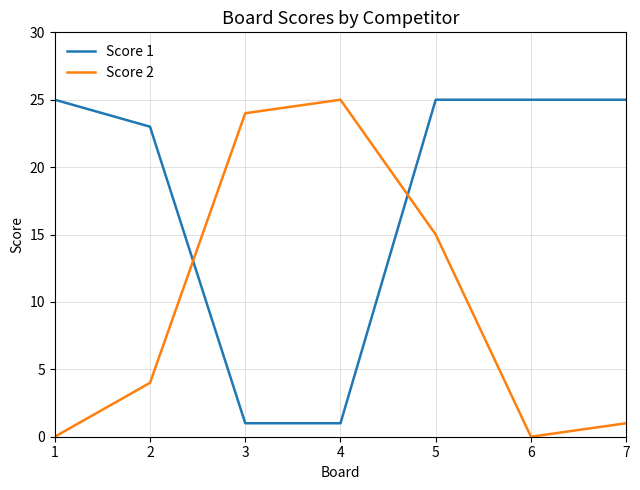

What is the difference between the highest and lowest values at 2?

19